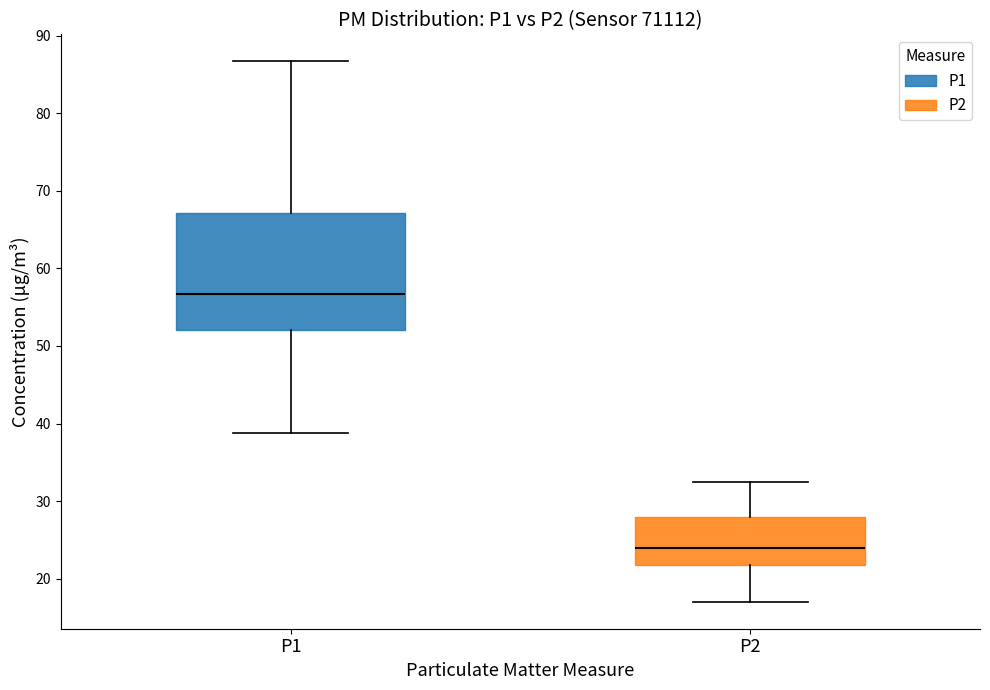

Where does the lower whisker of the box for P2 end on the y-axis? The values are not printed on the chart, so give them approximately, as read against the axis.

17